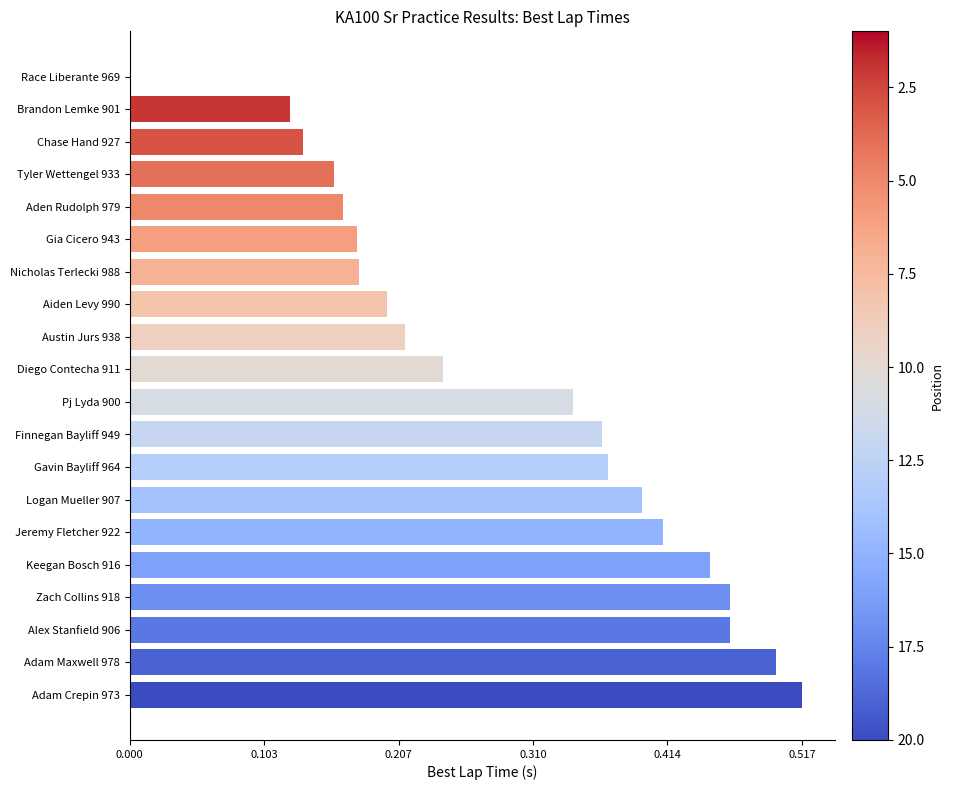

Is it true that the value at Diego Contecha 911 is 0.2?

True